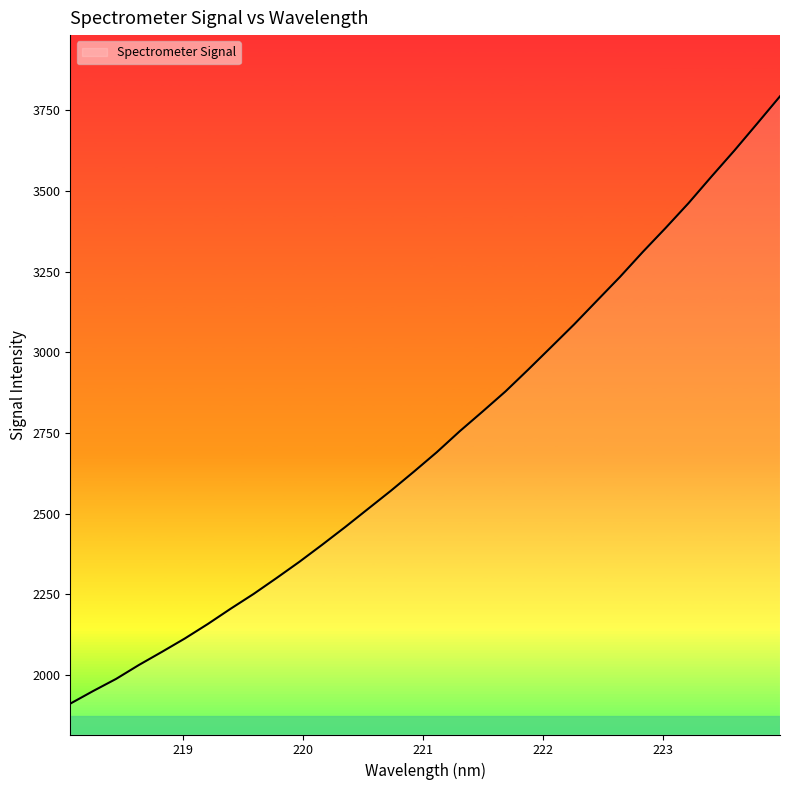

What is the minimum value shown in the chart?

1911.4